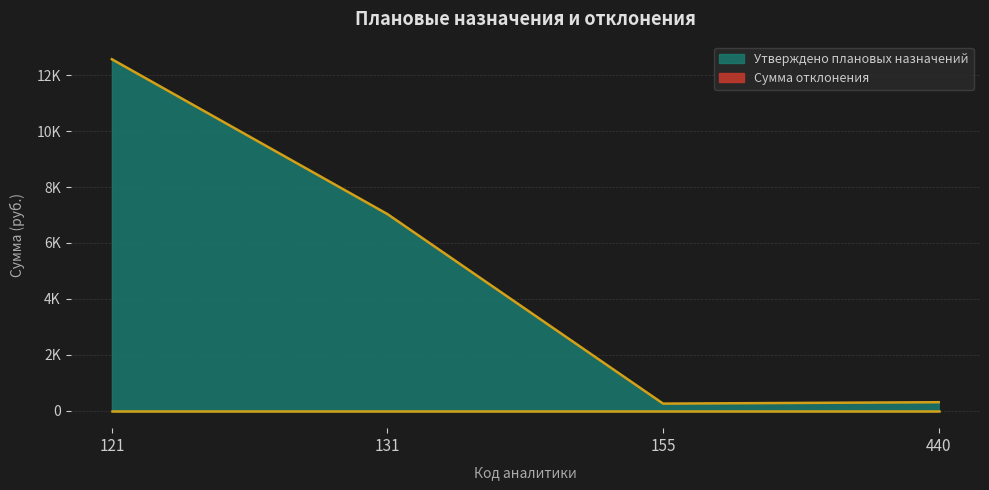

What is the ratio of the value at 121 to the value at 440?

41.9